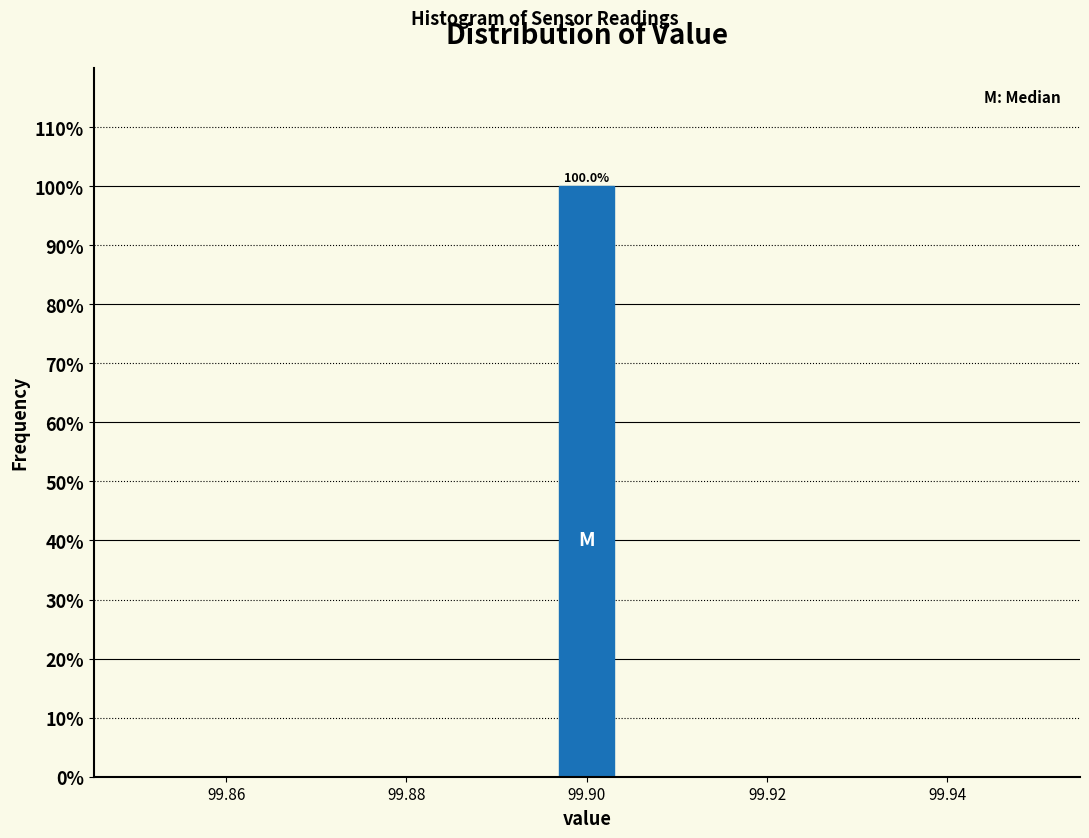

Read against the x-axis, roughly where is the centre of the tallest bar?

99.900